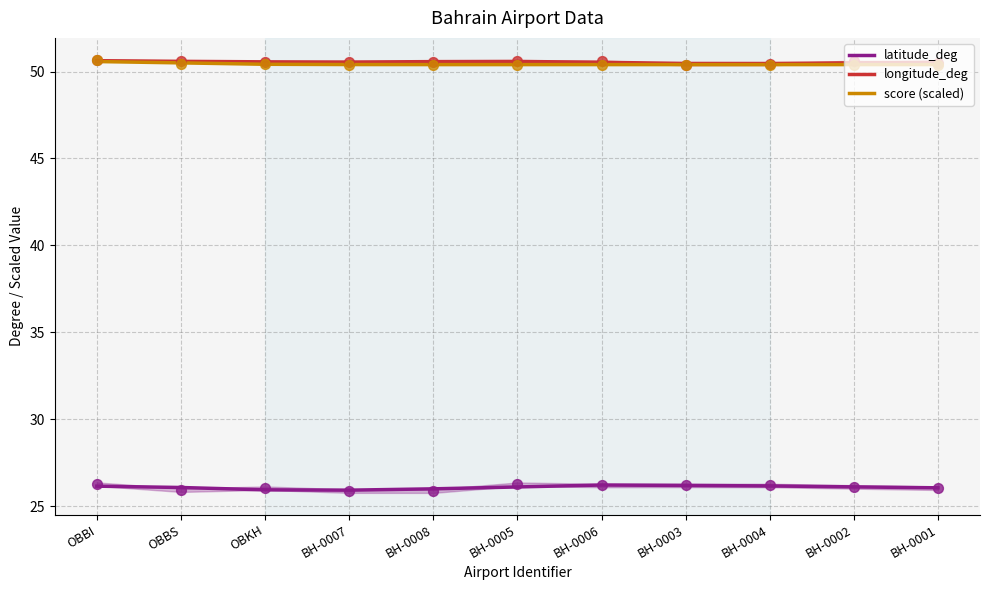

Which series contains the highest Y value?

longitude_deg